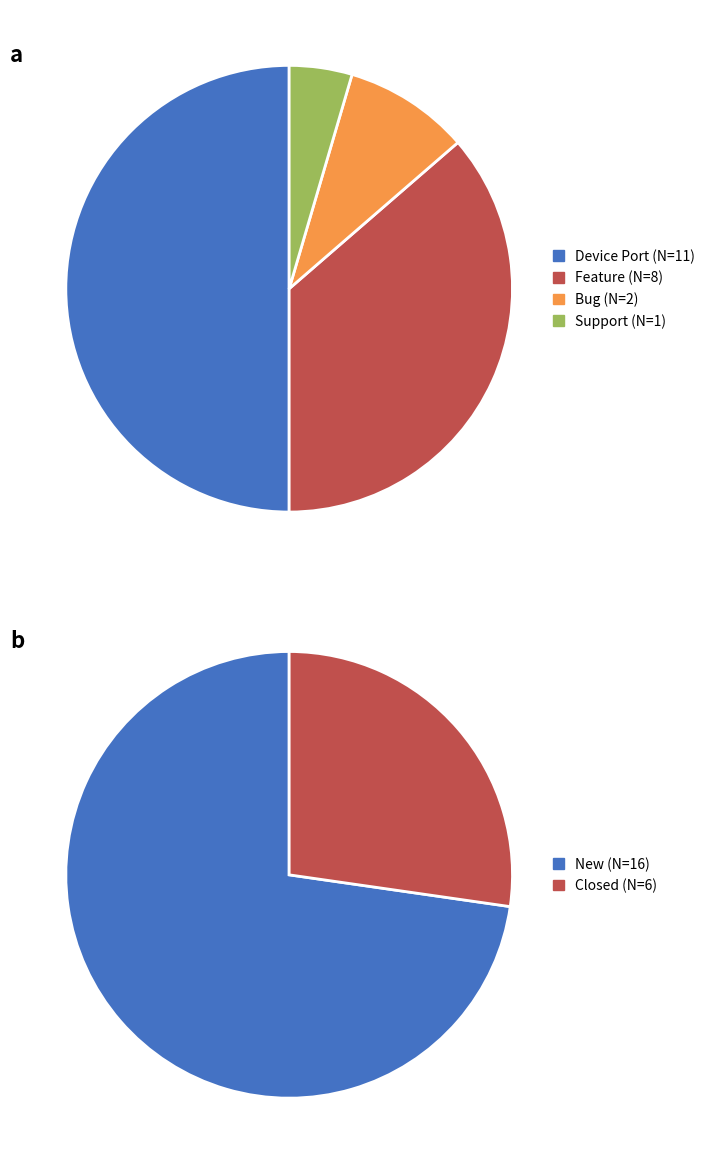

Rank the categories by value from highest to lowest.

Device Port, Feature, Bug, Support